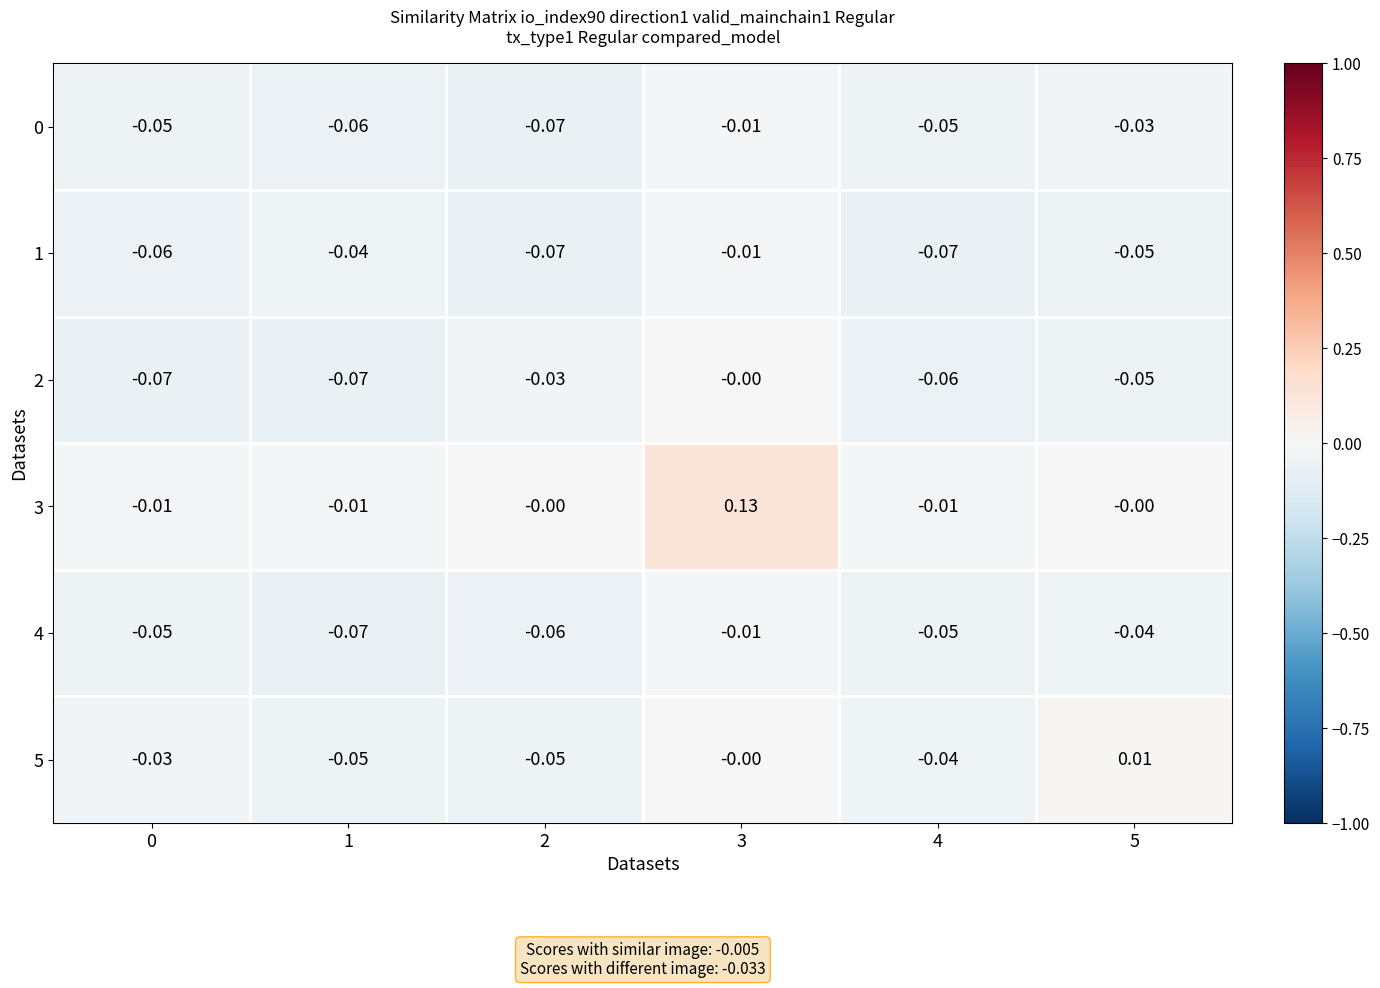

Is the value of 1 at 4 greater than the value of 5 at 5?

No